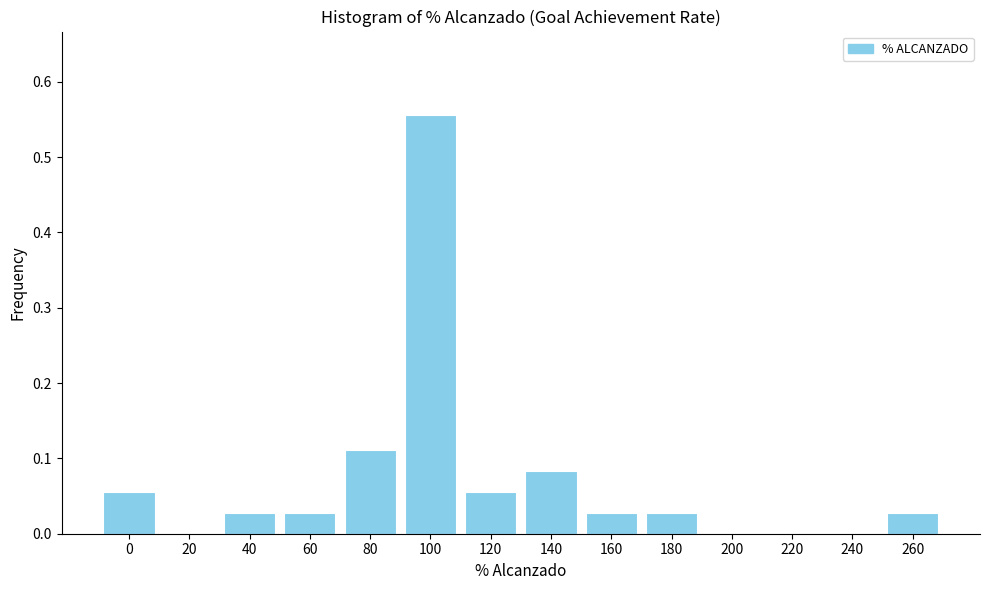

True or false: the data shows -0.2 at 200.

False